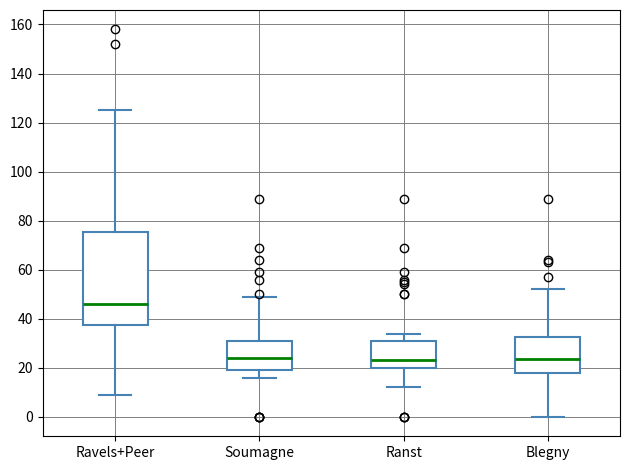

Where does the upper whisker of the box for Ranst end on the y-axis? The values are not printed on the chart, so give them approximately, as read against the axis.

34